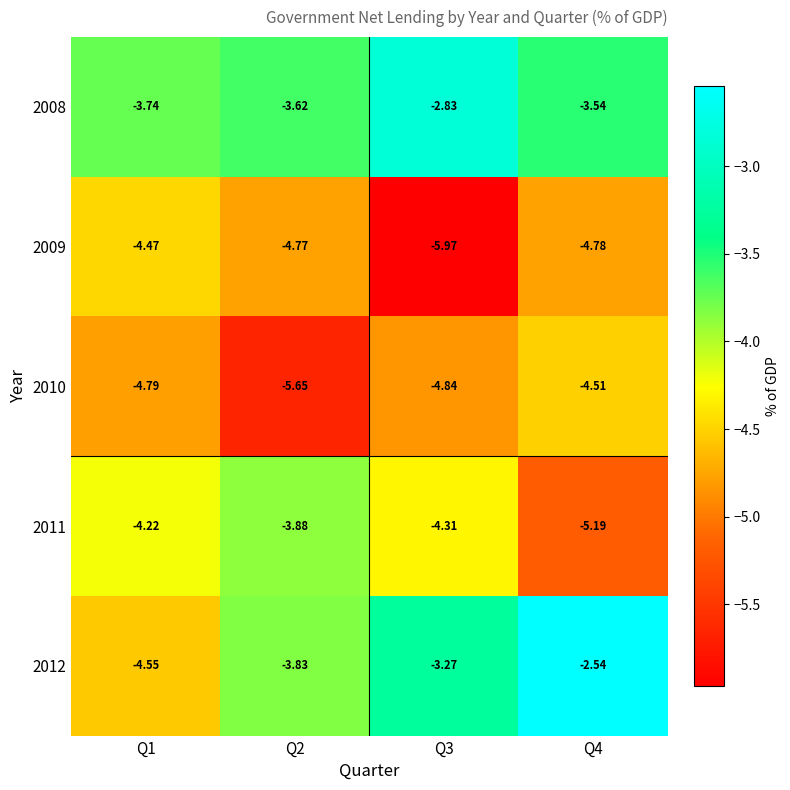

Reading left to right, list all the values displayed in this chart.

2008: Q1=-3.7	Q2=-3.6	Q3=-2.8	Q4=-3.5
2009: Q1=-4.5	Q2=-4.8	Q3=-6.0	Q4=-4.8
2010: Q1=-4.8	Q2=-5.7	Q3=-4.8	Q4=-4.5
2011: Q1=-4.2	Q2=-3.9	Q3=-4.3	Q4=-5.2
2012: Q1=-4.5	Q2=-3.8	Q3=-3.3	Q4=-2.5